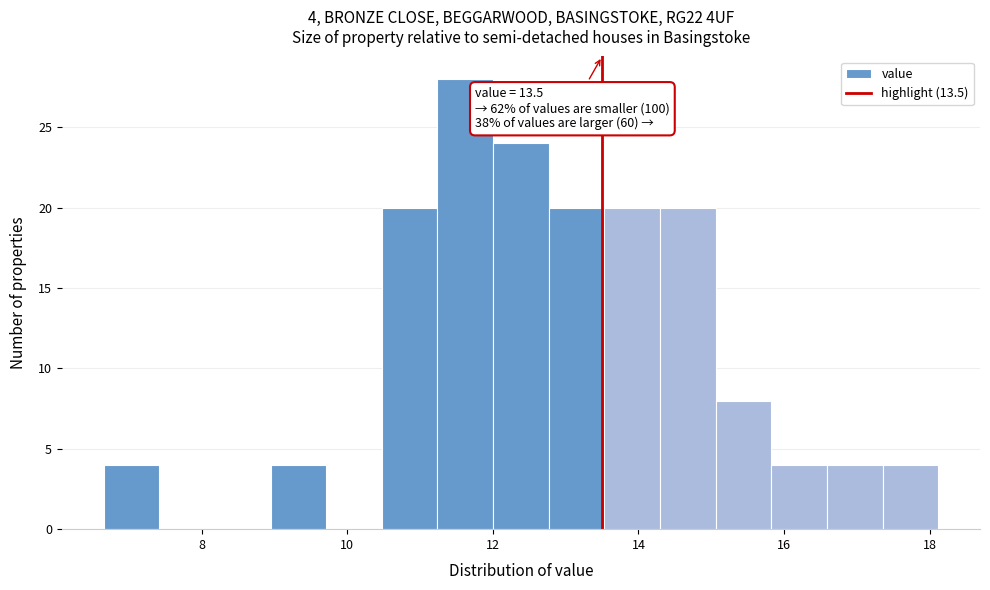

Around what value on the x-axis is the tallest bar? Give the approximate position of its centre, as read against the axis.

11.6